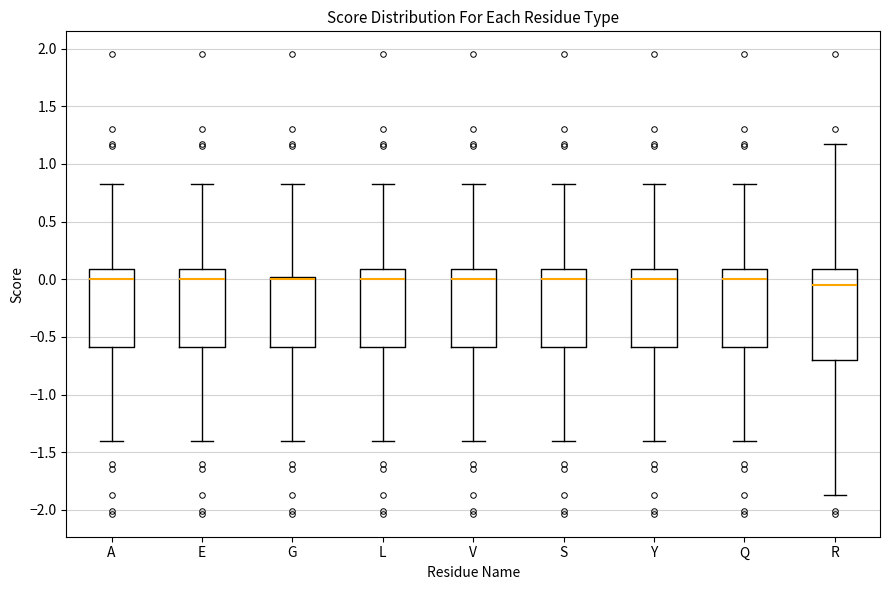

Which box is the tallest, from its lower edge to its upper edge?

R